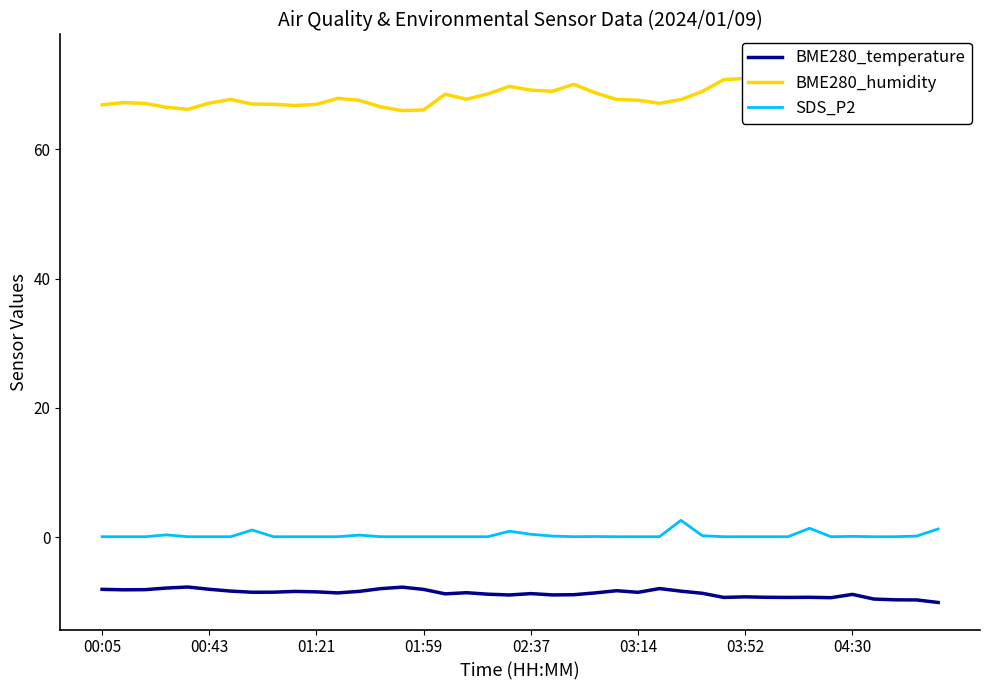

True or false: SDS_P2 and BME280_humidity cross at least once.

False